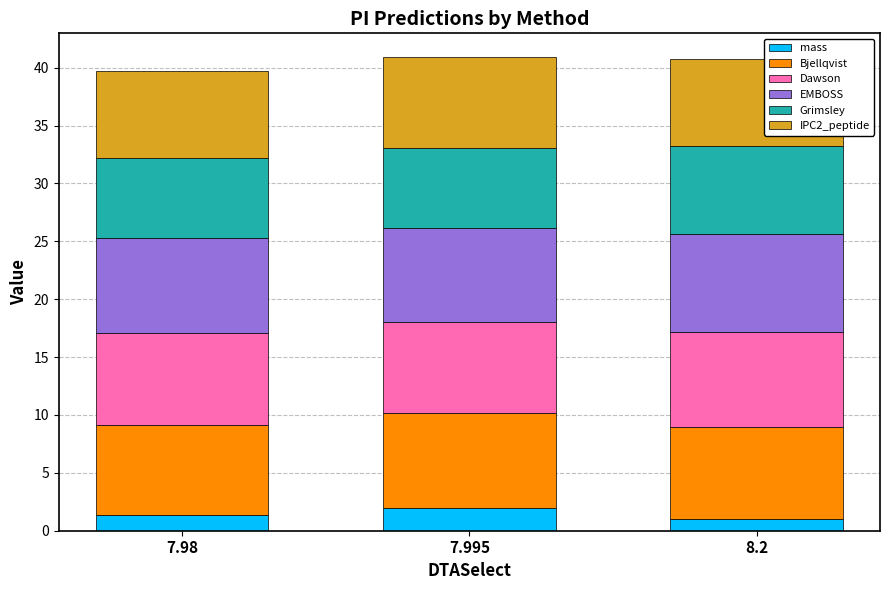

Is it true that mass equals 1.3 at 7.98?

True